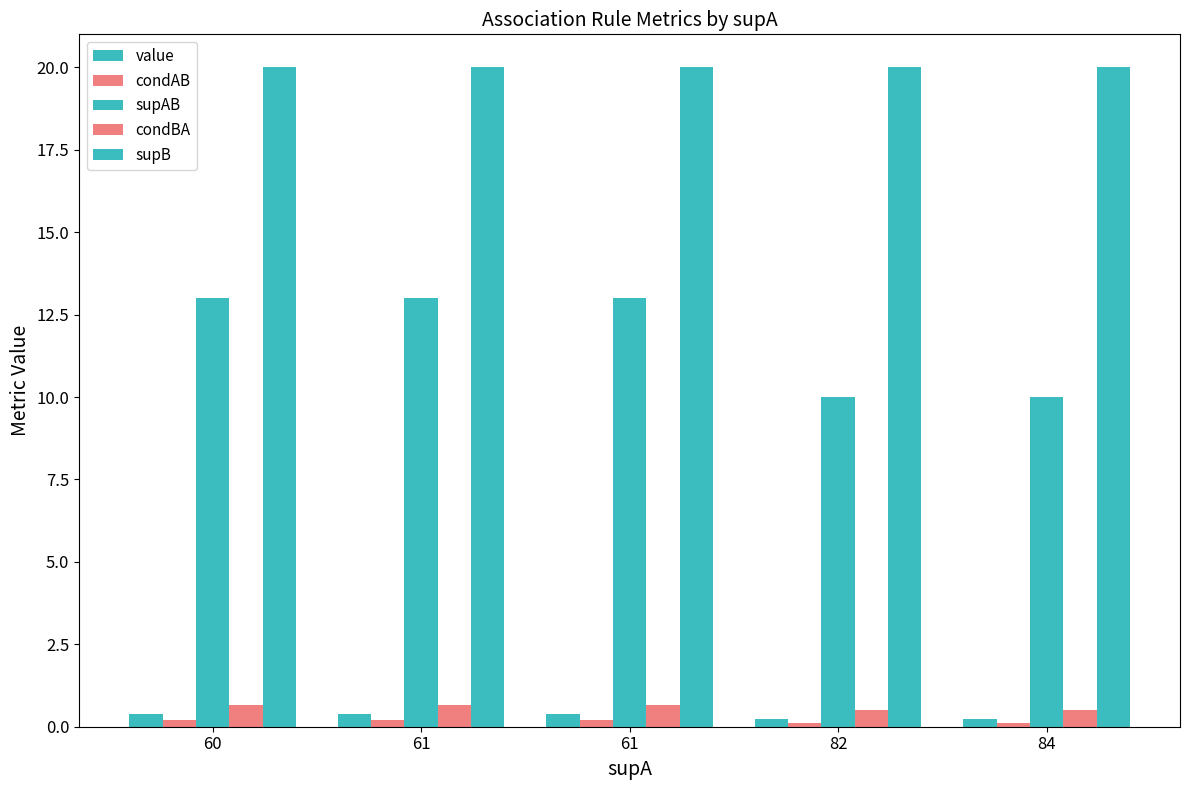

How many bars are there in total?

25